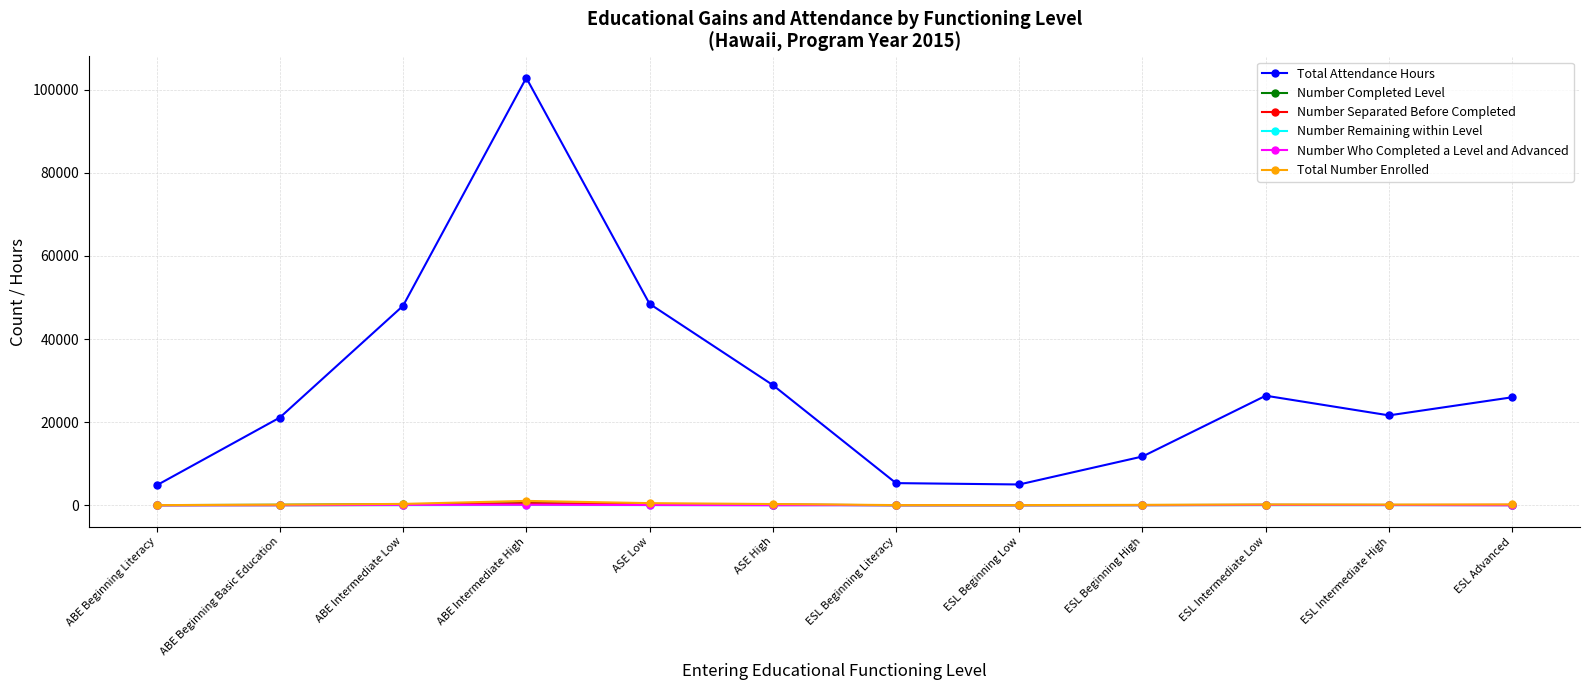

Which series has the largest total across all categories?

Total Attendance Hours